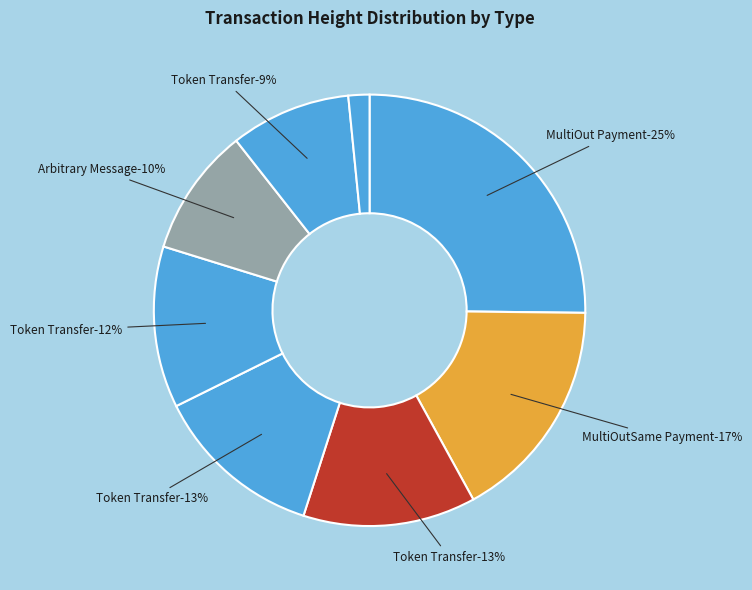

Is 62944 the majority of the pie?

No